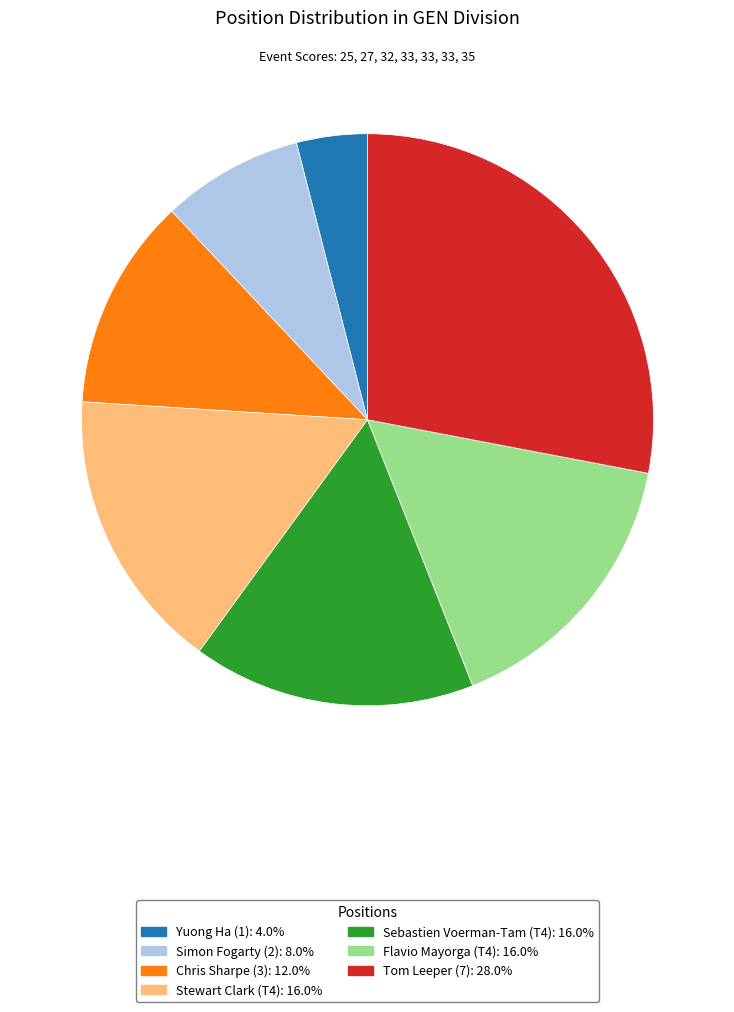

Do Sebastien Voerman-Tam (T4): 16.0% and Stewart Clark (T4): 16.0% together represent more than half of the pie?

No